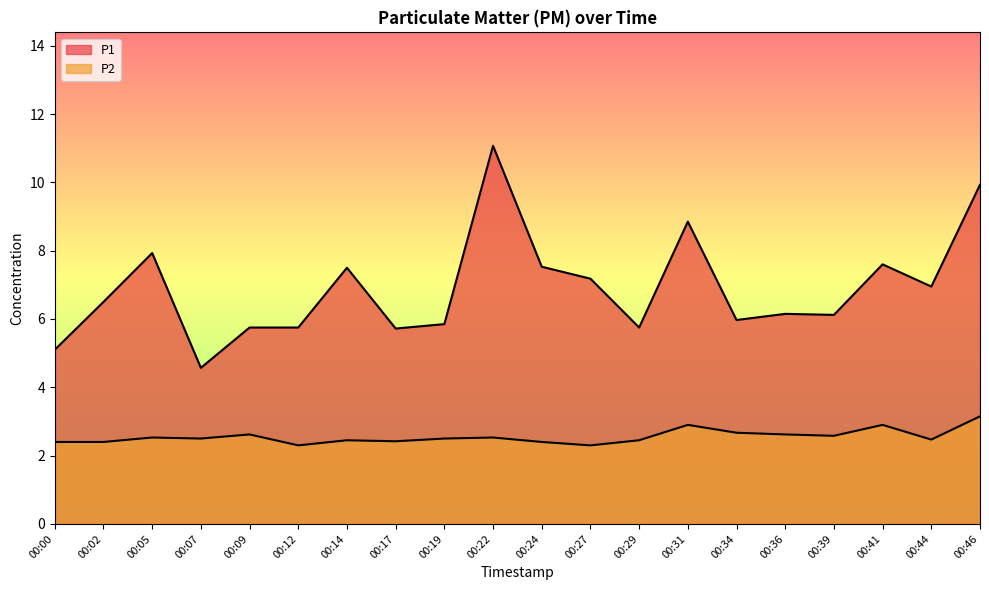

What is the value of the P1 point at the 2nd from the left?

6.5